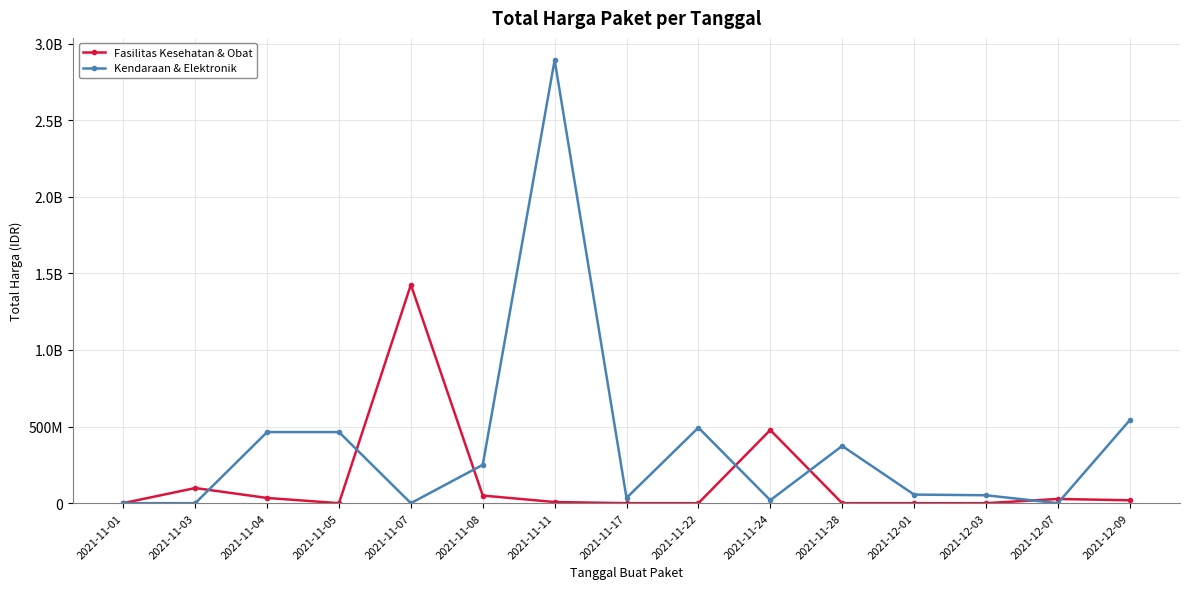

Is this an area chart (filled region under the line)?

No